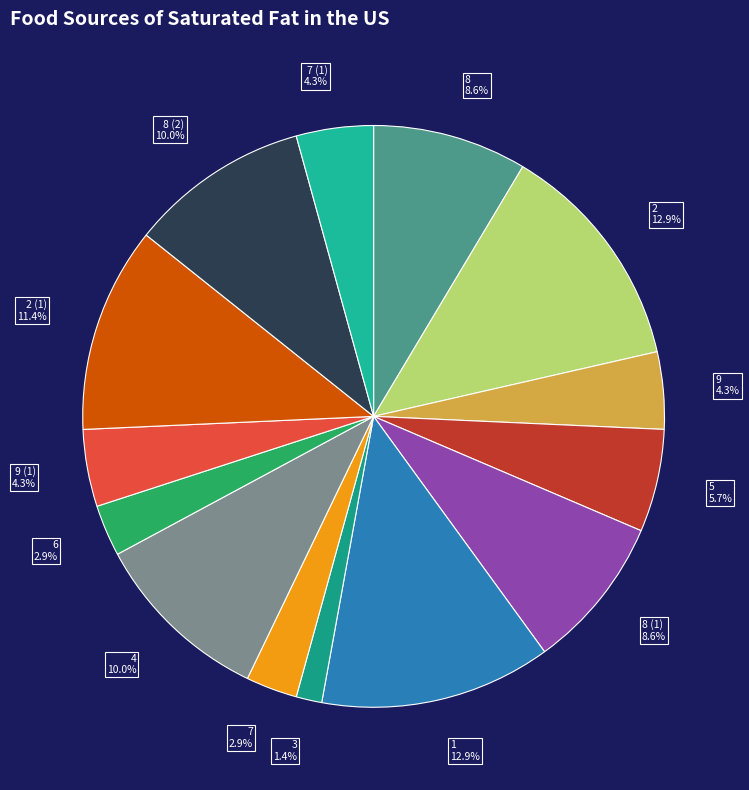

How many slices are in this pie chart?

14